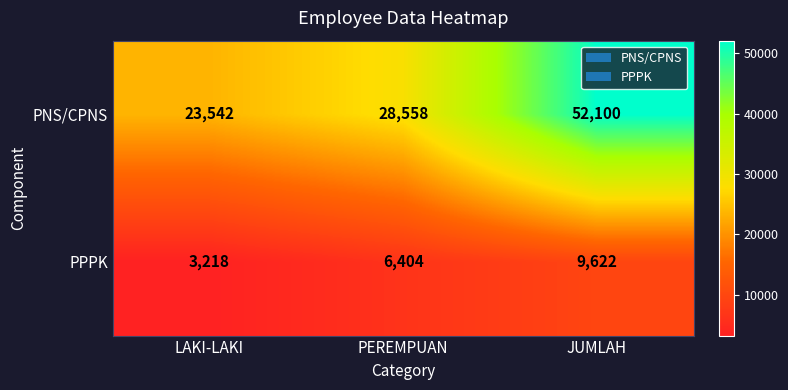

At which category is the sum across all series the highest?

JUMLAH